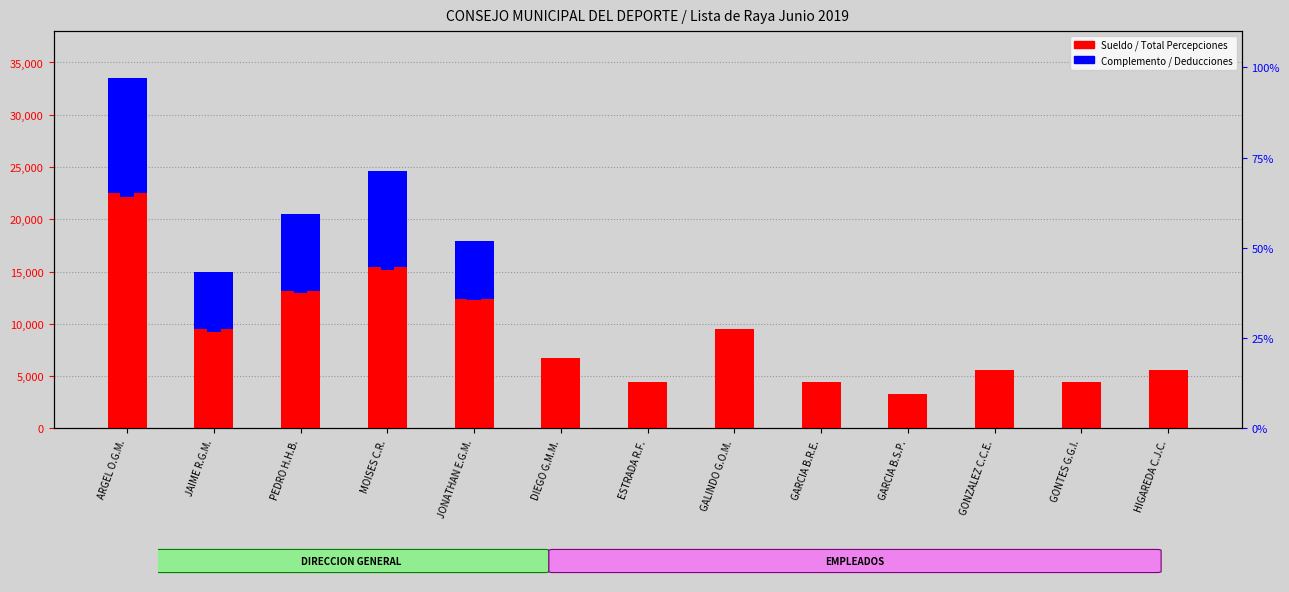

What is the label of the 6th bar from the right?

GALINDO G.O.M.